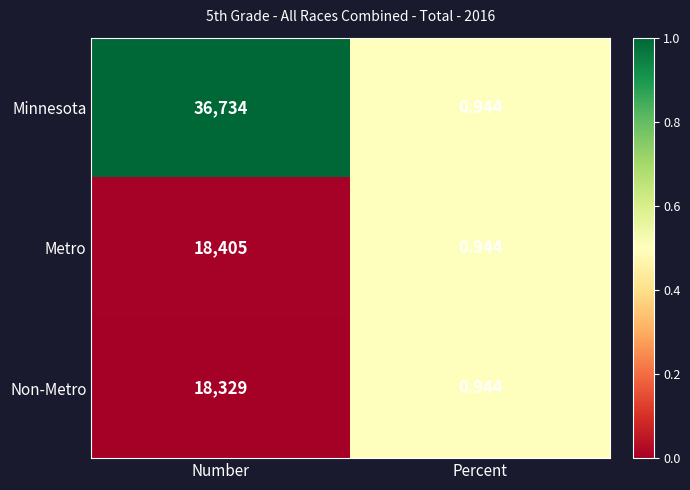

At which label does Metro reach its peak?

Number